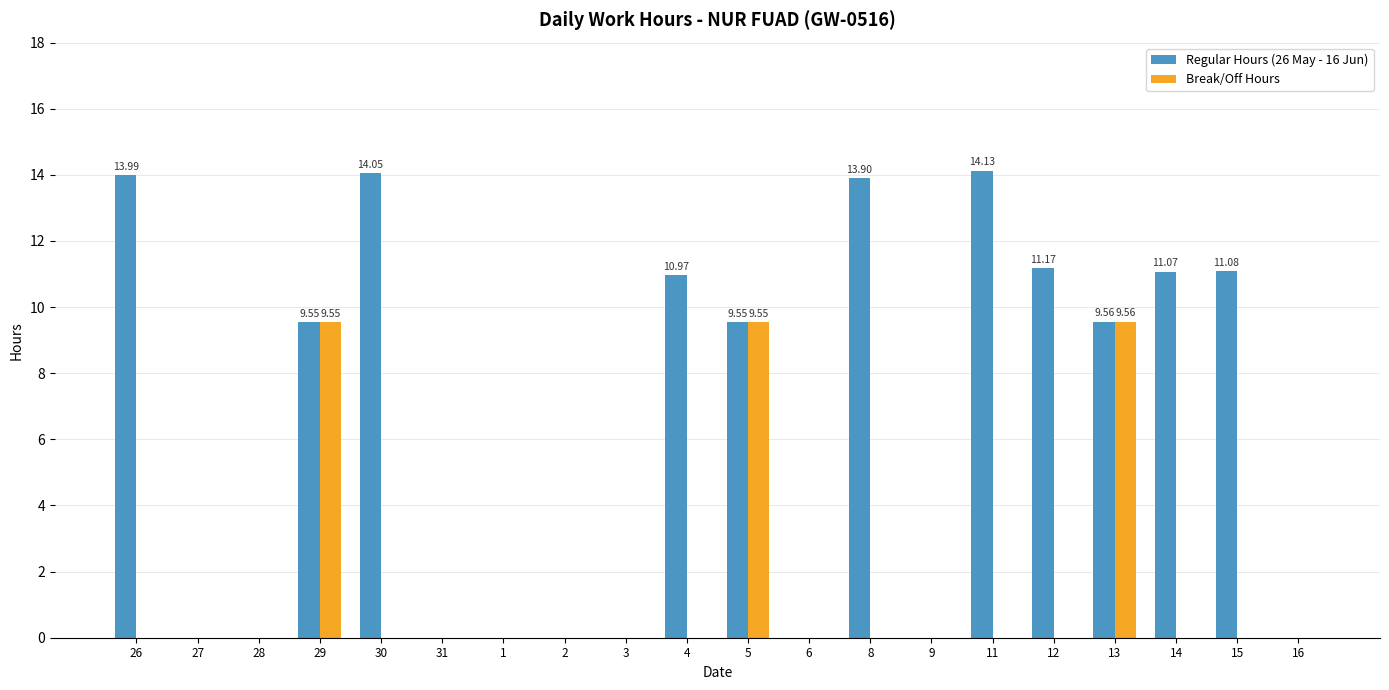

Where does the Regular Hours (26 May - 16 Jun) series first go above 9?

26